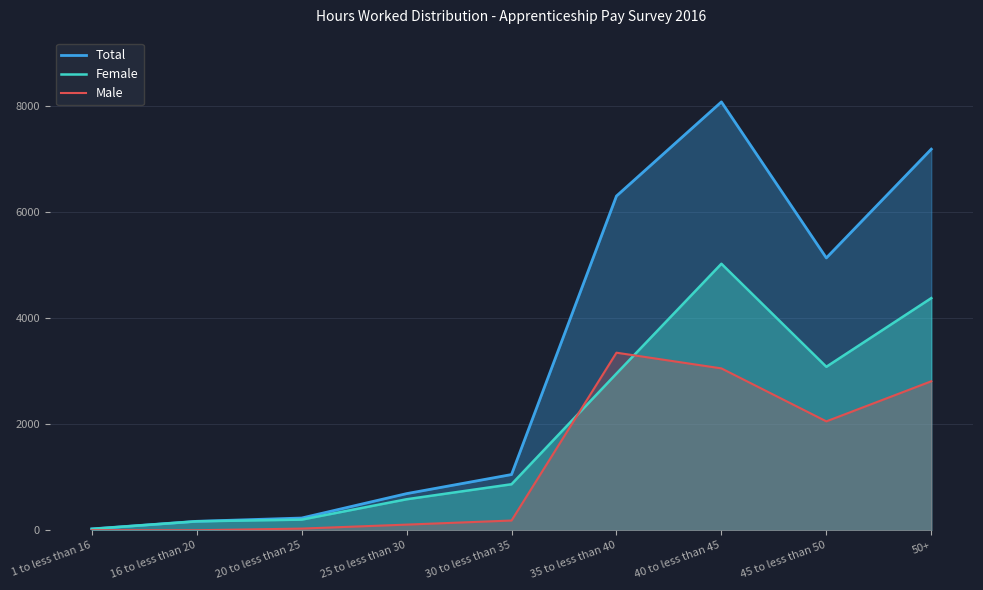

List the series in order of their peak value, highest first.

Total, Female, Male